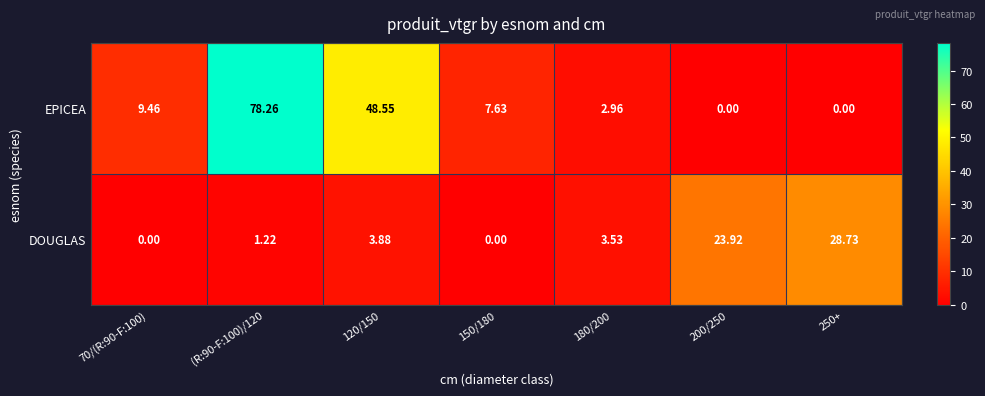

Which series has the widest spread of values?

EPICEA